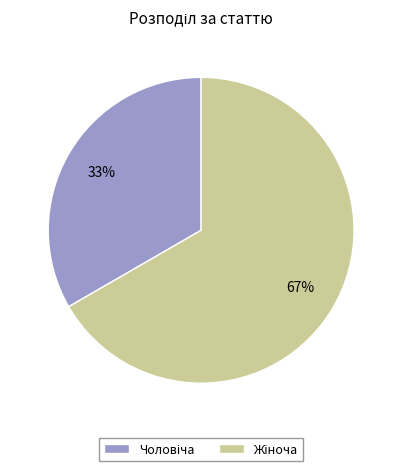

Count the number of slices in the pie.

2